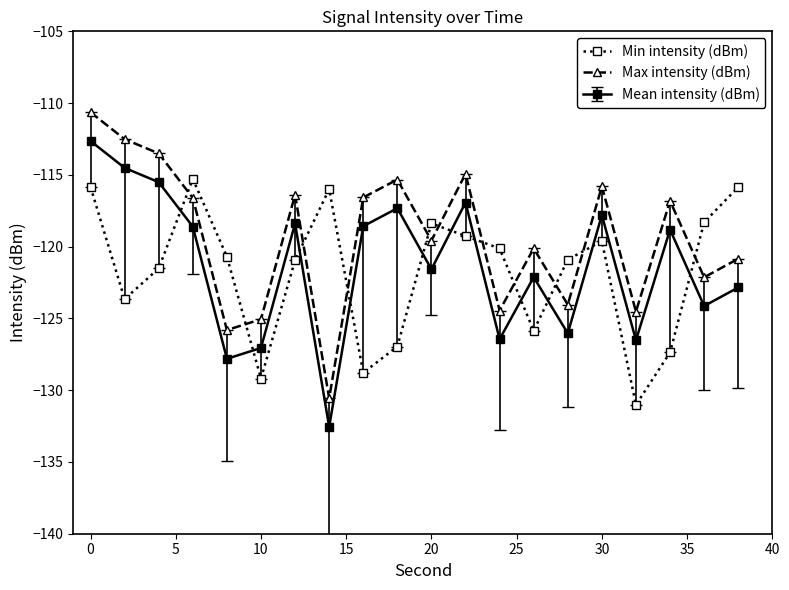

What is the difference between the maximum and second lowest values in the Max intensity (dBm) series?

15.2